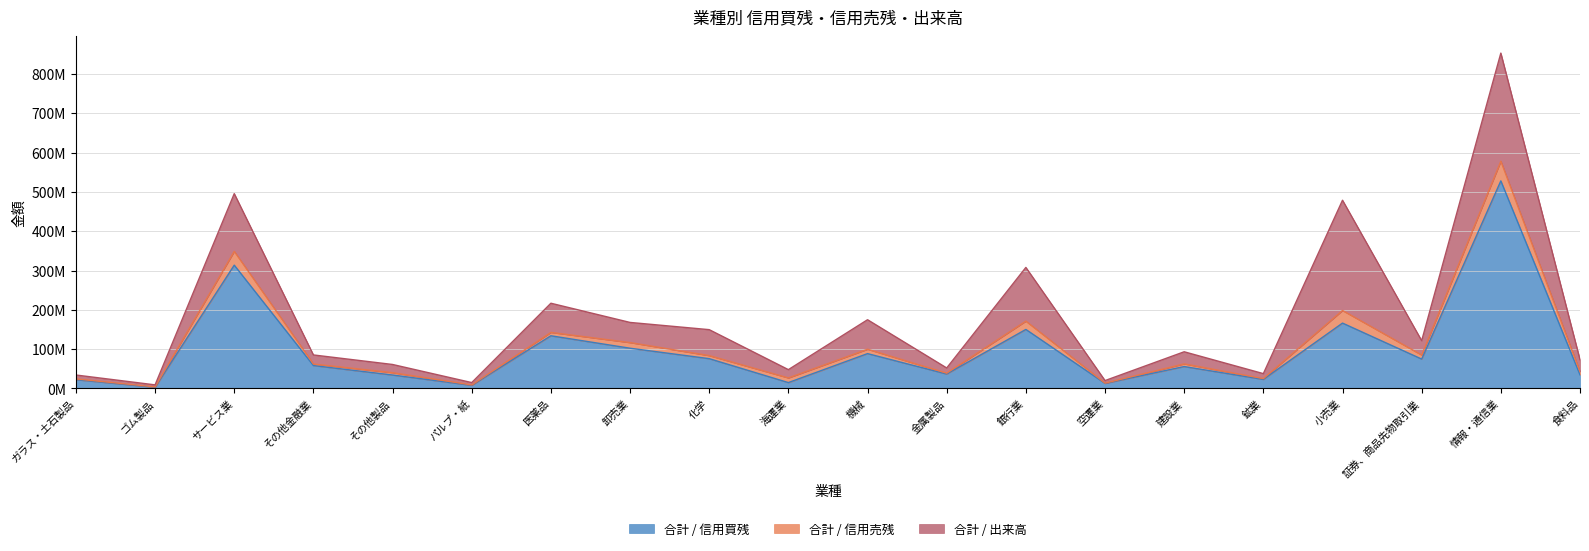

At which category does the chart reach its minimum across all series?

空運業